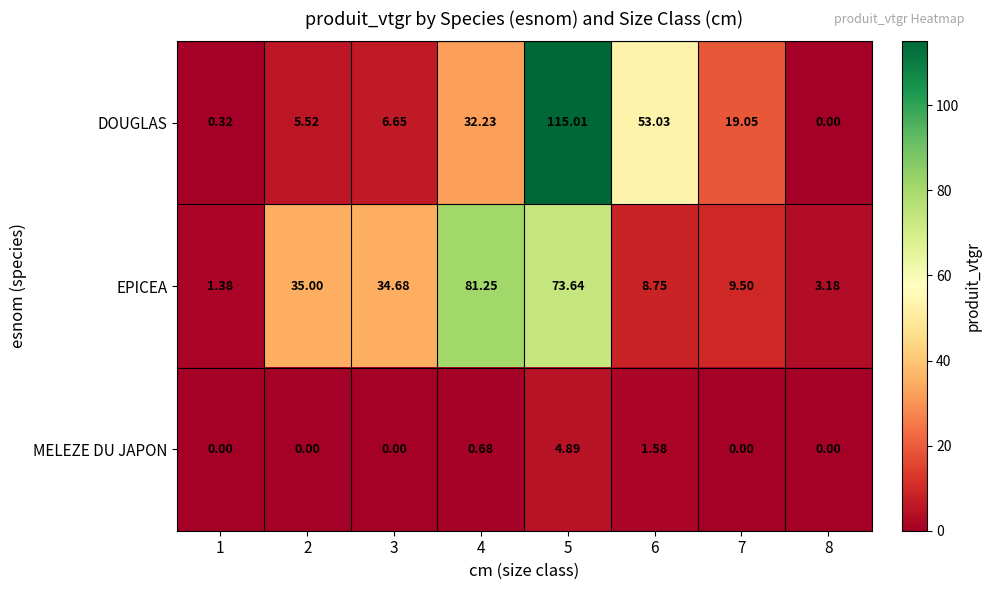

Which series has the widest spread of values?

DOUGLAS